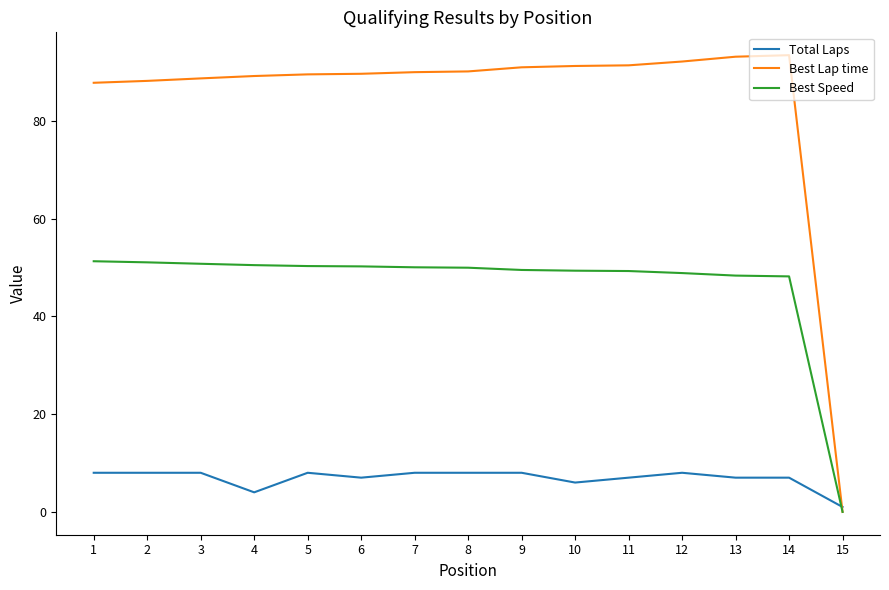

How many times do Total Laps and Best Lap time cross each other?

1